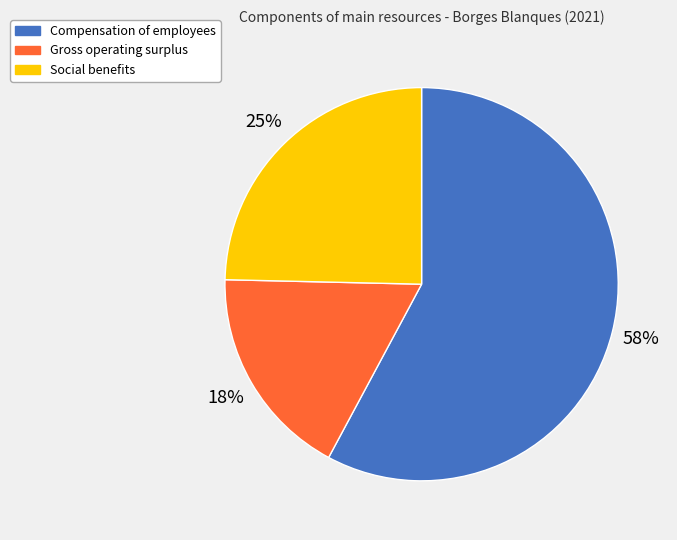

What percentage is the Social benefits slice, to the nearest percent?

25%